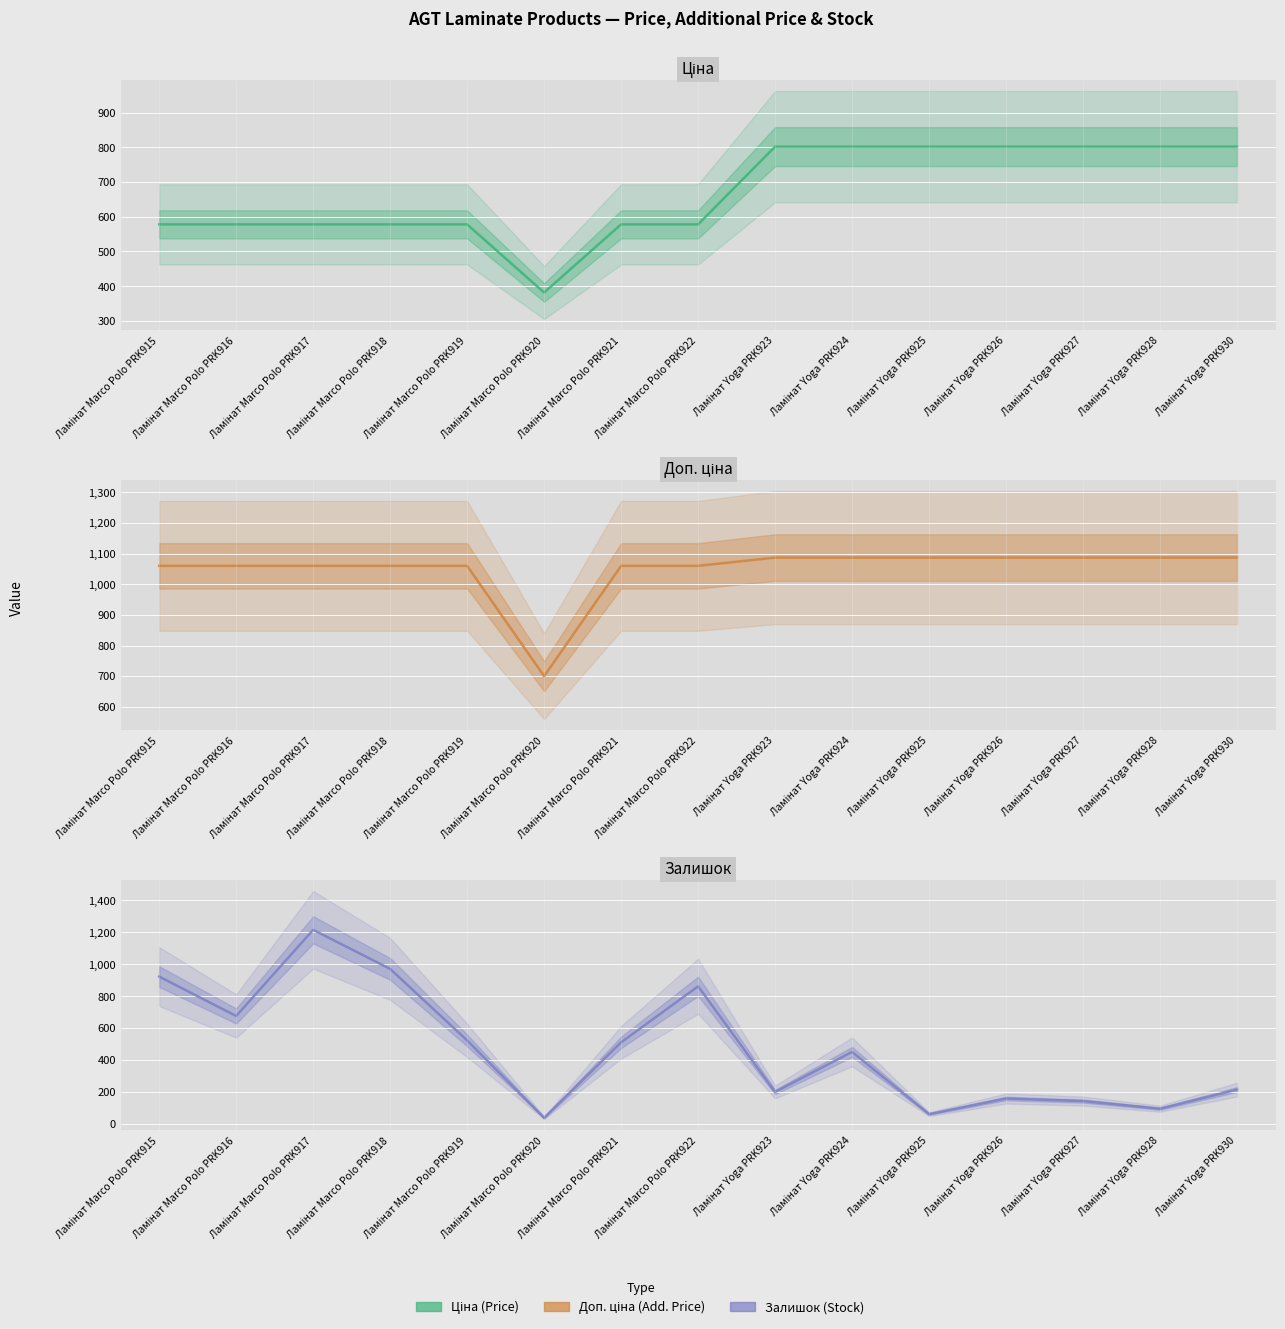

Which has a higher value, Ламінат Yoga PRK930 or Ламінат Yoga PRK927?

Ламінат Yoga PRK930